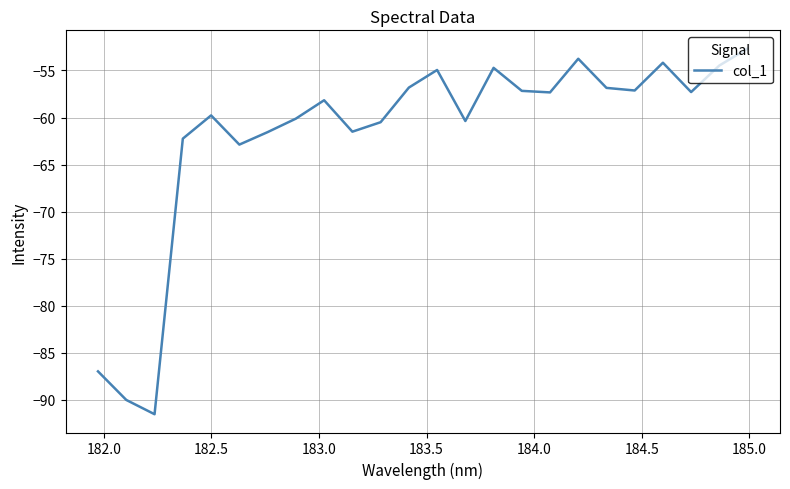

What is the maximum value shown in the chart?

-52.7